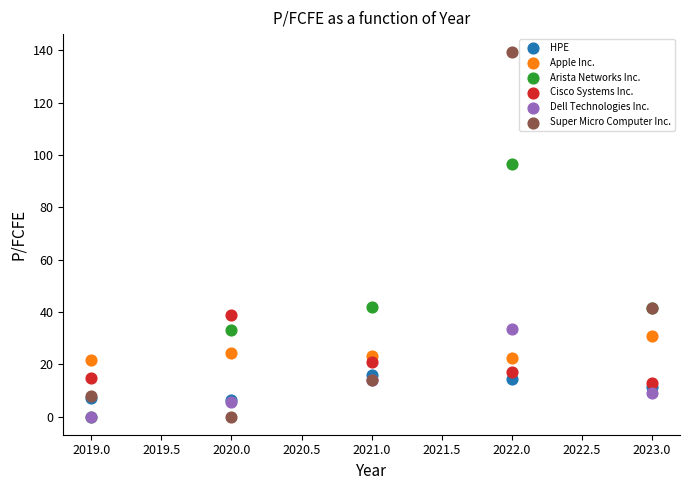

What are all the series names shown in the legend?

HPE, Apple Inc., Arista Networks Inc., Cisco Systems Inc., Dell Technologies Inc., Super Micro Computer Inc.